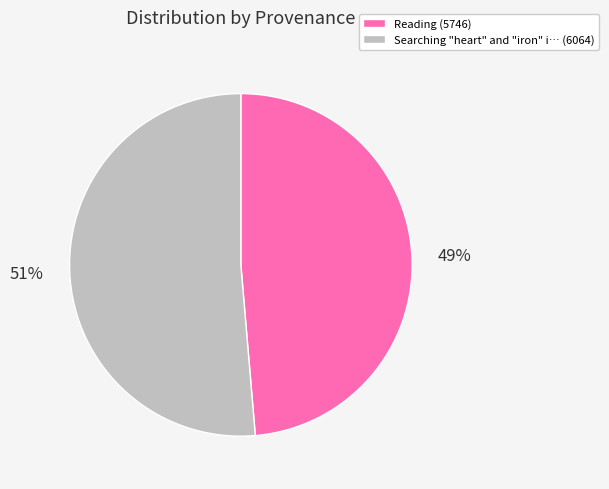

To the nearest percent, what is the average slice percentage?

50%